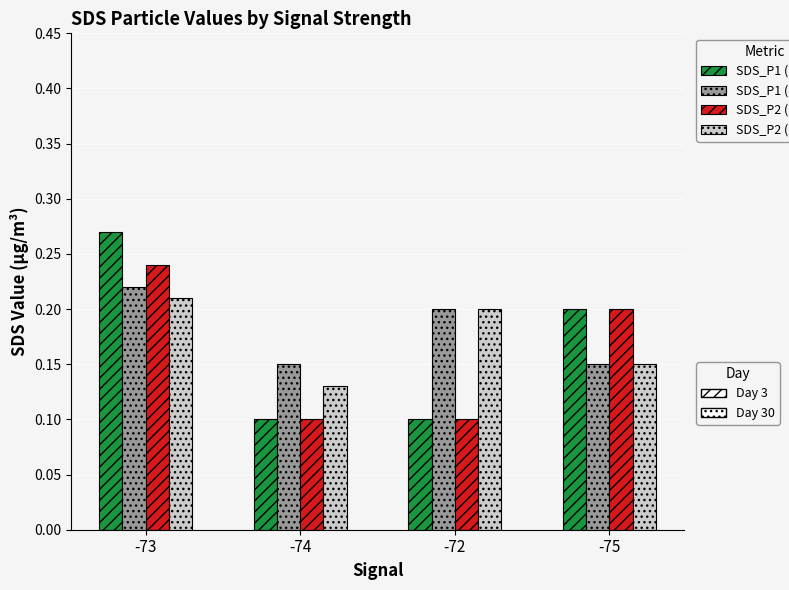

Which label corresponds to the largest value in the chart?

-73